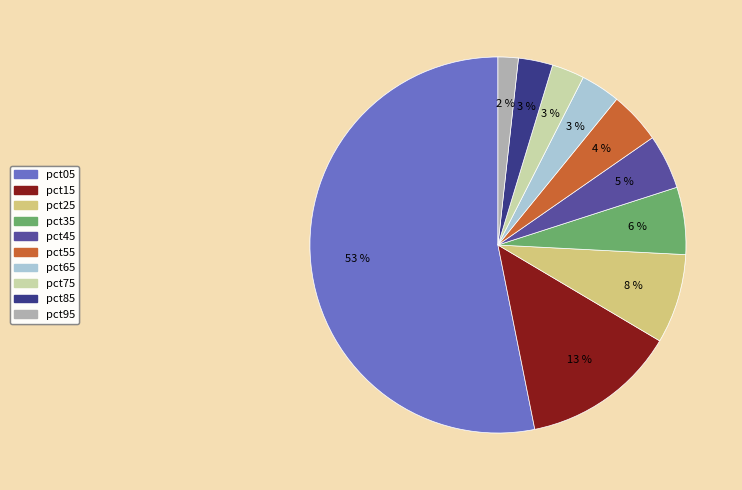

Approximately how many times larger is the value at pct55 compared to pct15?

0.3